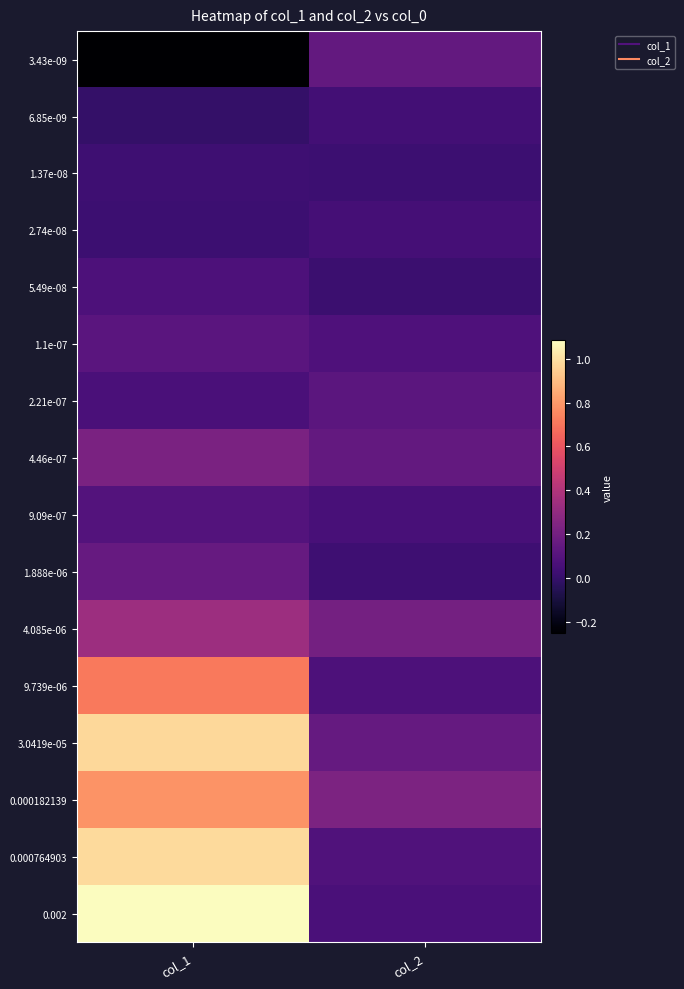

What is the total value across all series at col_1?

5.4